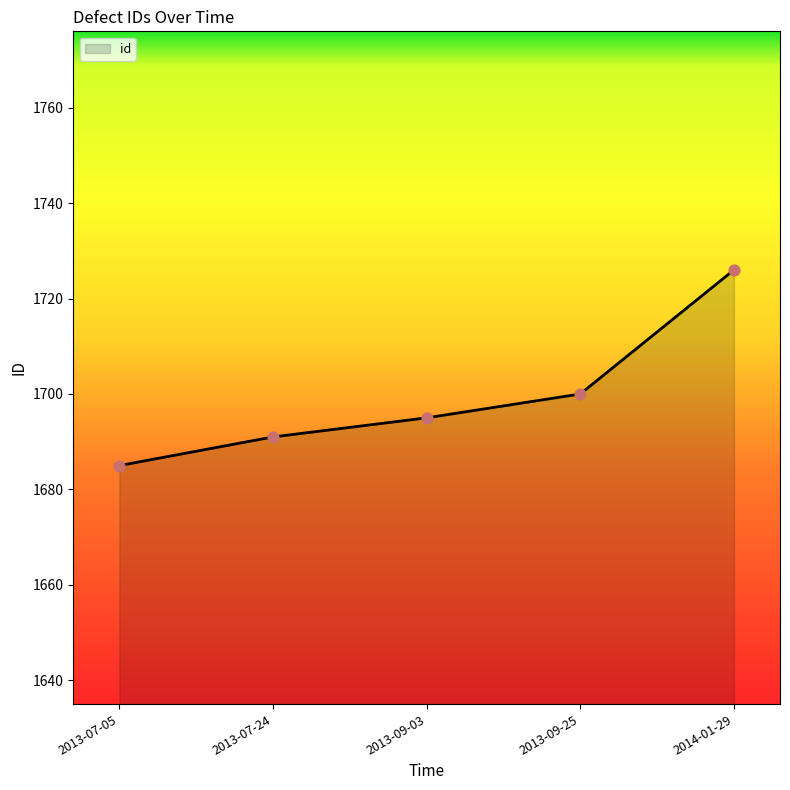

Which has a higher value, 2013-09-25 or 2014-01-29?

2014-01-29